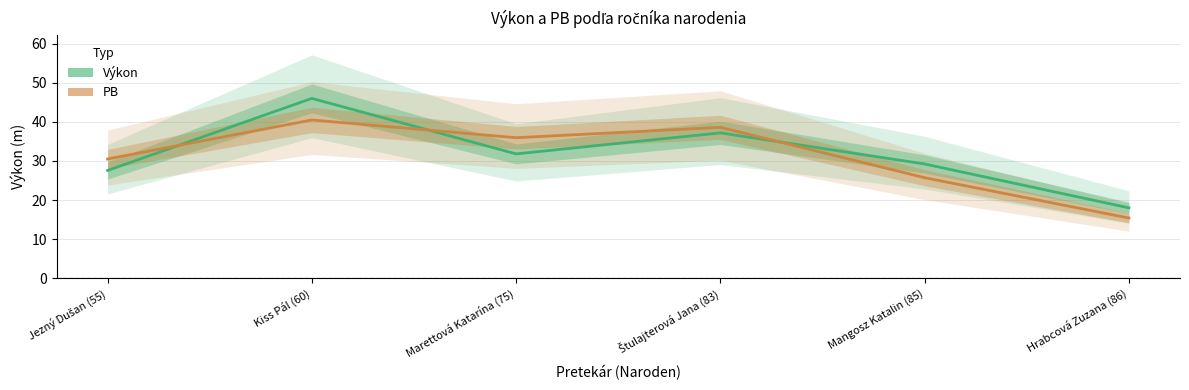

The value of Výkon at Marettová Katarína (75) is 31.8. True or false?

True